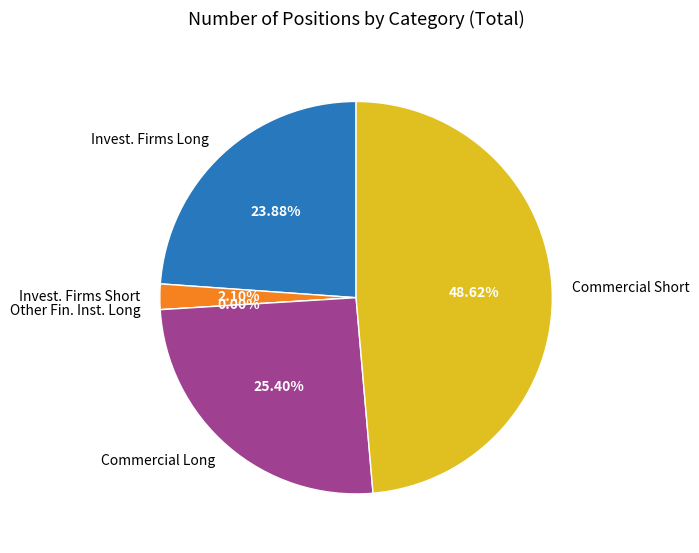

Rank the categories by value from highest to lowest.

Commercial Undertakings (Short), Commercial Undertakings (Long), Investment Firms or credit institutions (Long), Investment Firms or credit institutions (Short), Other Financial Institutions (Long)